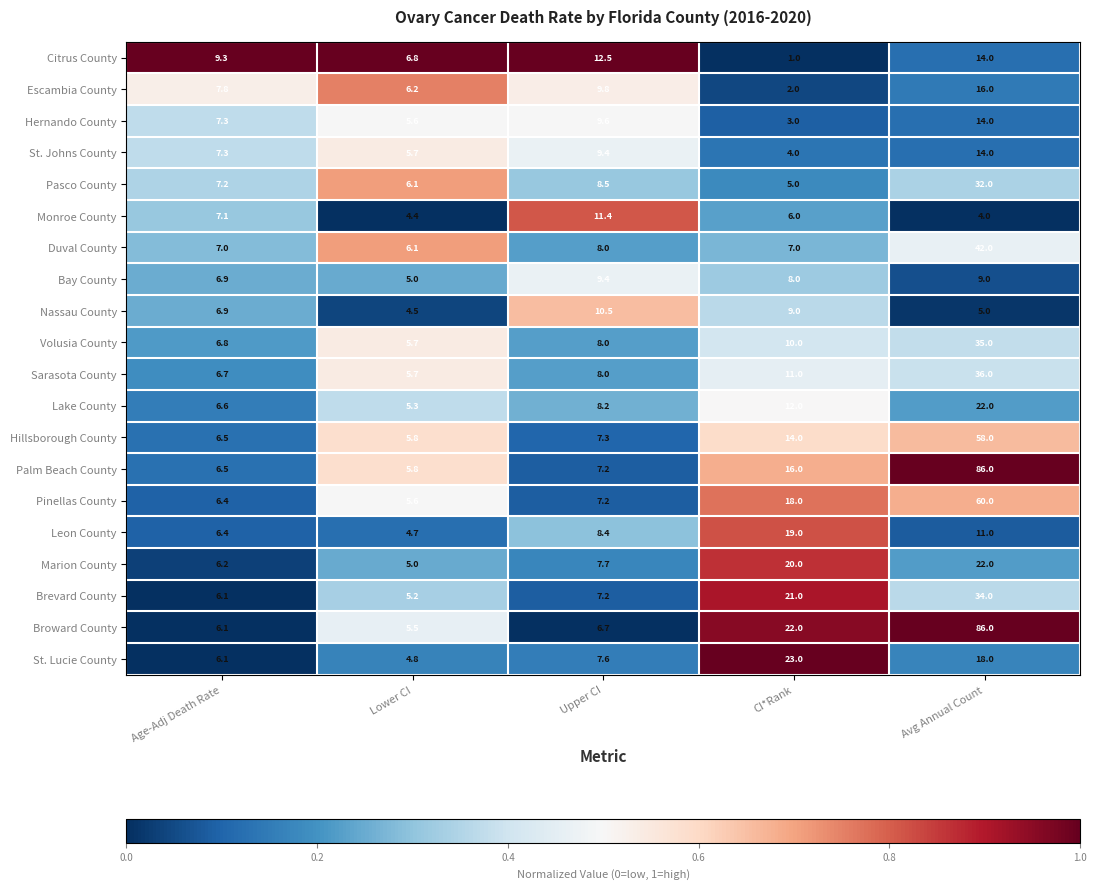

Which label corresponds to the smallest value in the chart?

CI*Rank